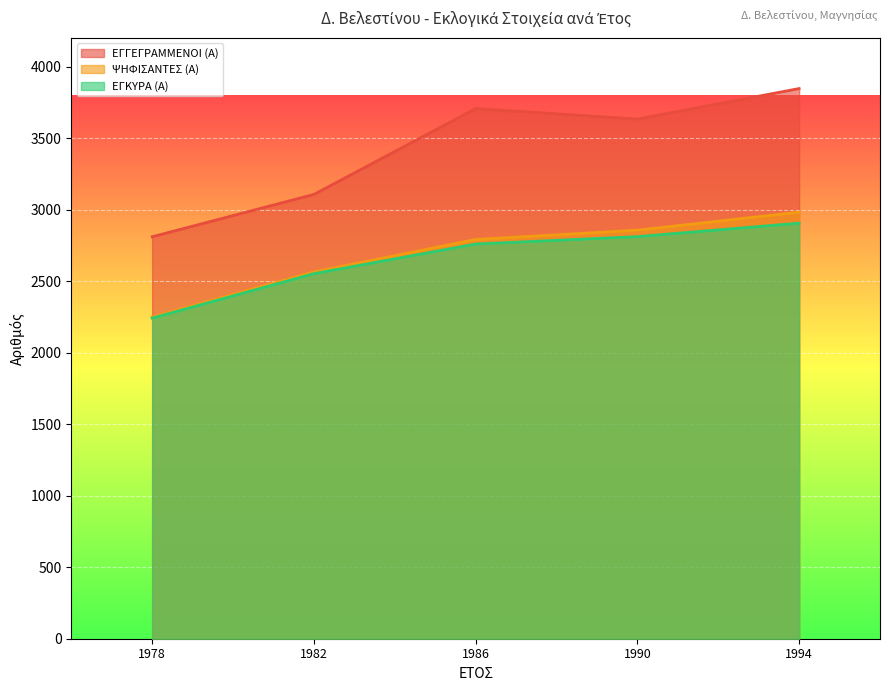

True or false: ΨΗΦΙΣΑΝΤΕΣ (Α) and ΕΓΓΕΓΡΑΜΜΕΝΟΙ (Α) cross at least once.

False